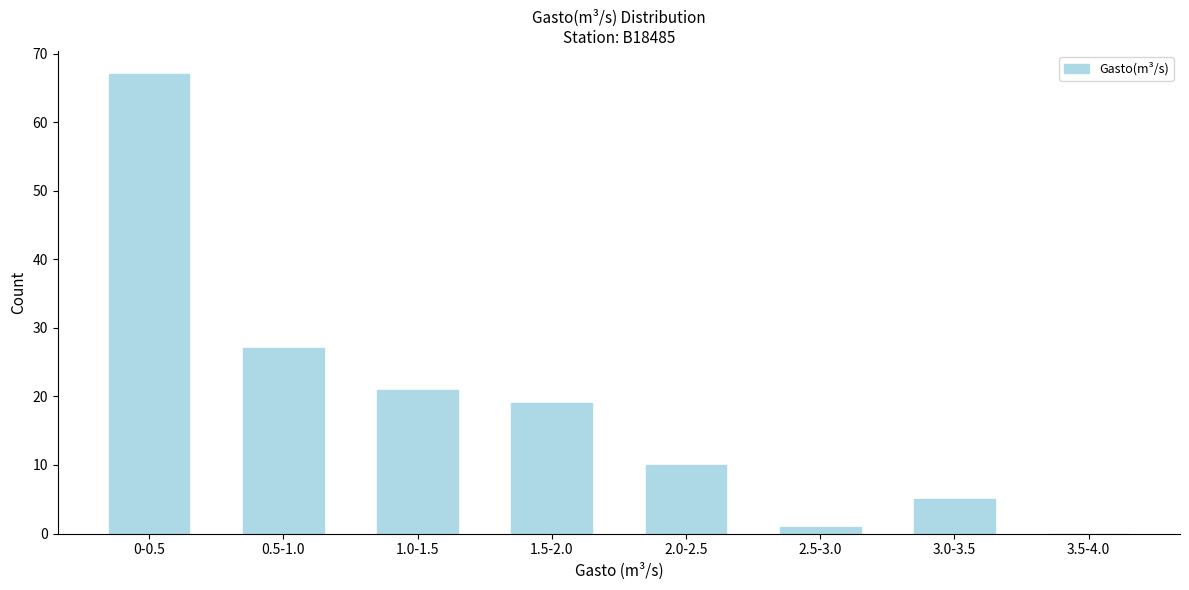

Reading left to right, transcribe all the data shown in this chart.

0-0.5=67	0.5-1.0=27	1.0-1.5=21	1.5-2.0=19	2.0-2.5=10	2.5-3.0=1	3.0-3.5=5	3.5-4.0=0